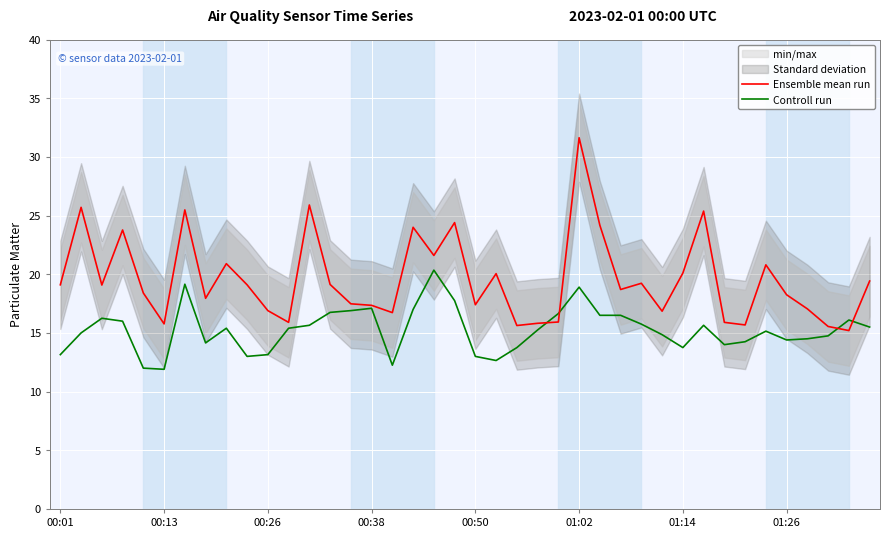

Which series ends up on top after the final intersection of Controll run and Ensemble mean run?

Ensemble mean run